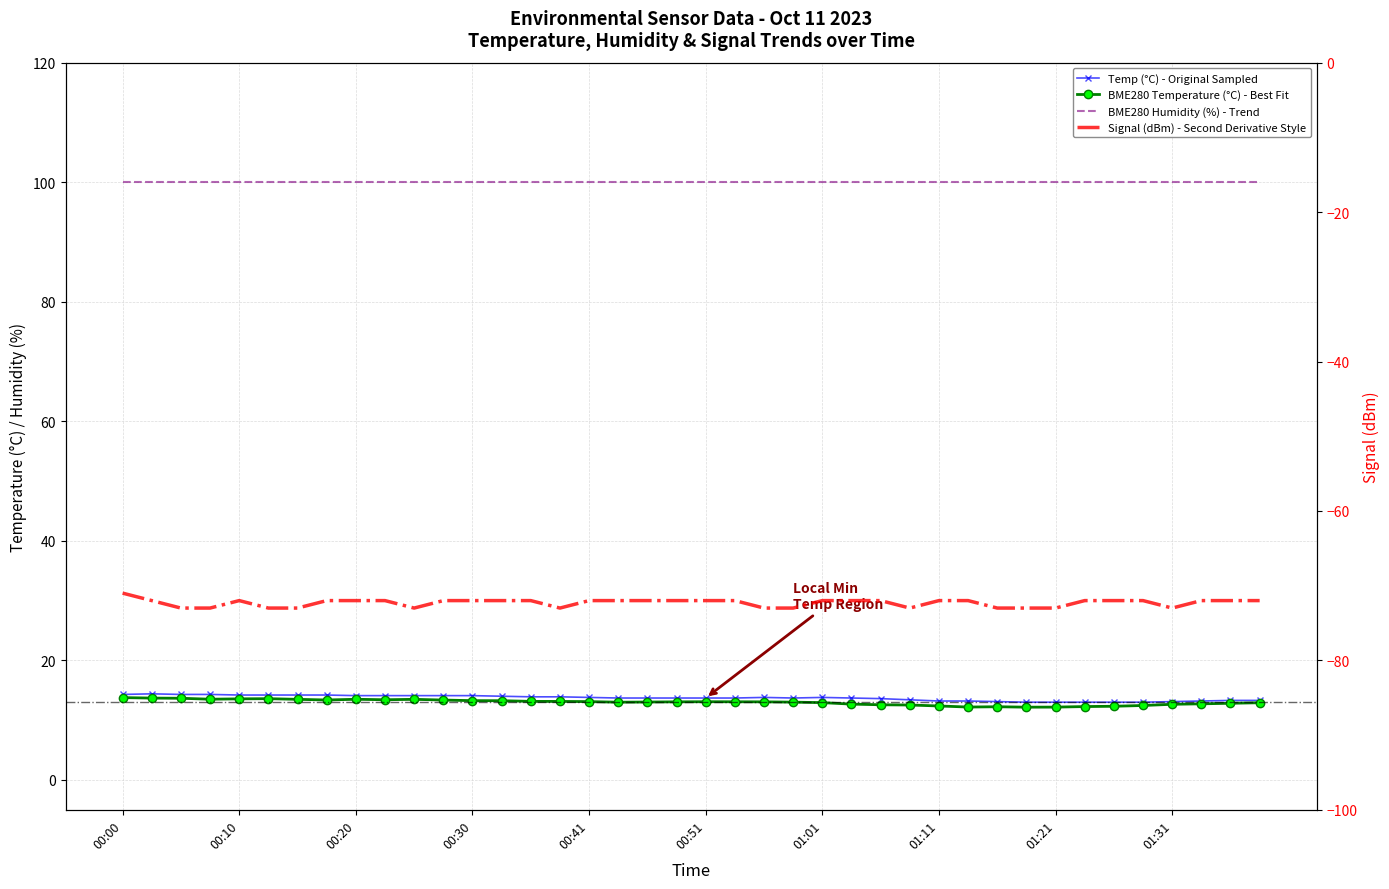

Which category has the lowest value across all series?

2023/10/11 00:05